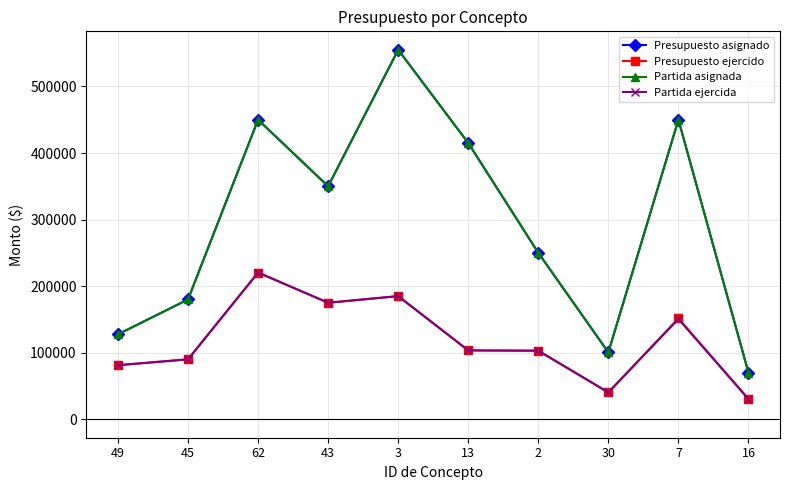

What are all the series names shown in the legend?

Presupuesto asignado, Presupuesto ejercido, Partida asignada, Partida ejercida